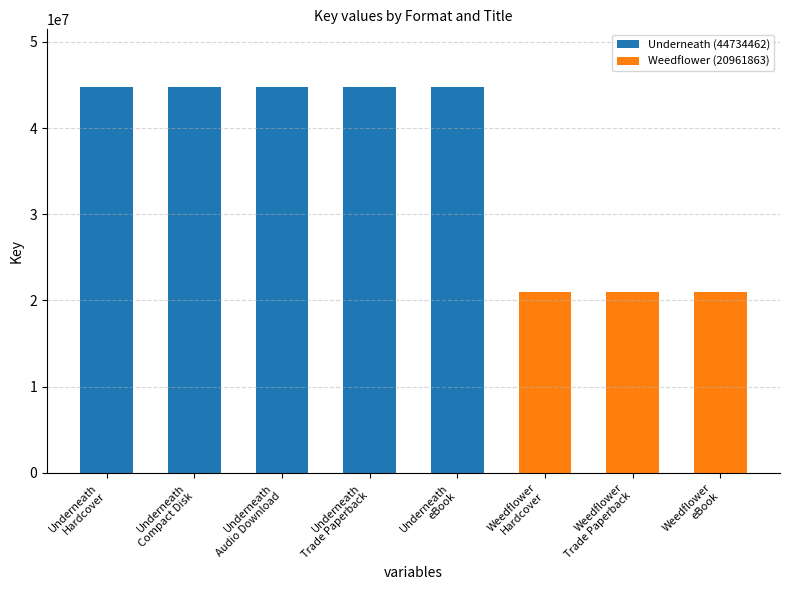

What is the value of the 3rd bar from the left?

44734462